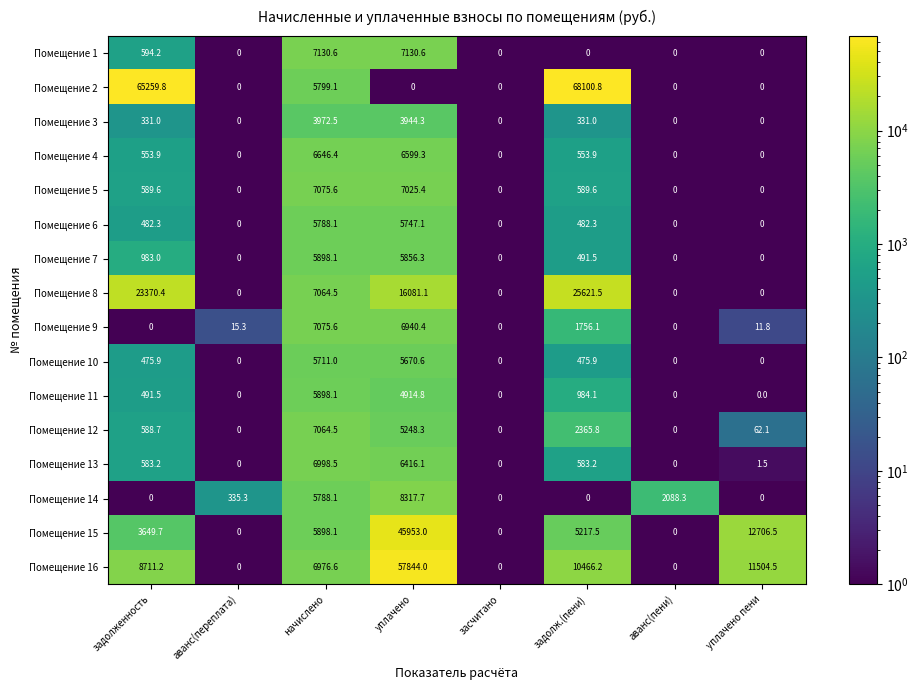

Between засчитано and задолж.(пени), which series saw the biggest shift?

Помещение 2